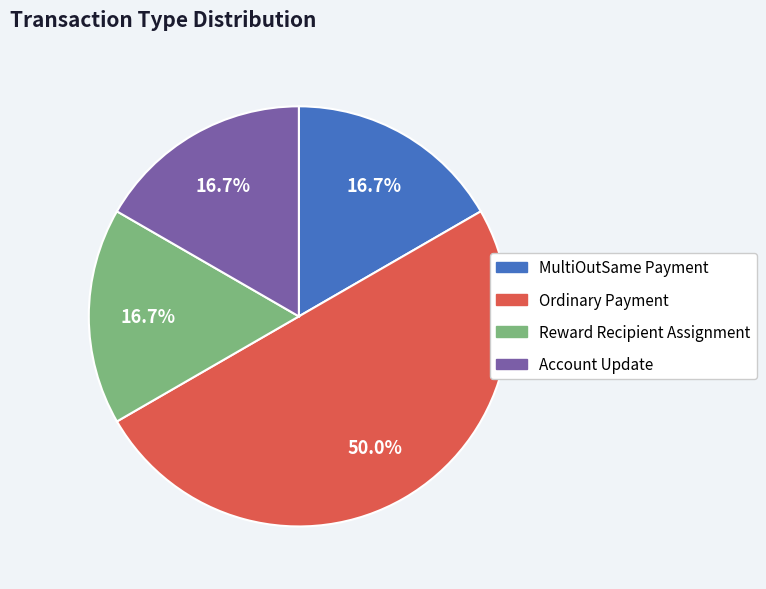

What portion of the pie excludes Account Update?

83.3%